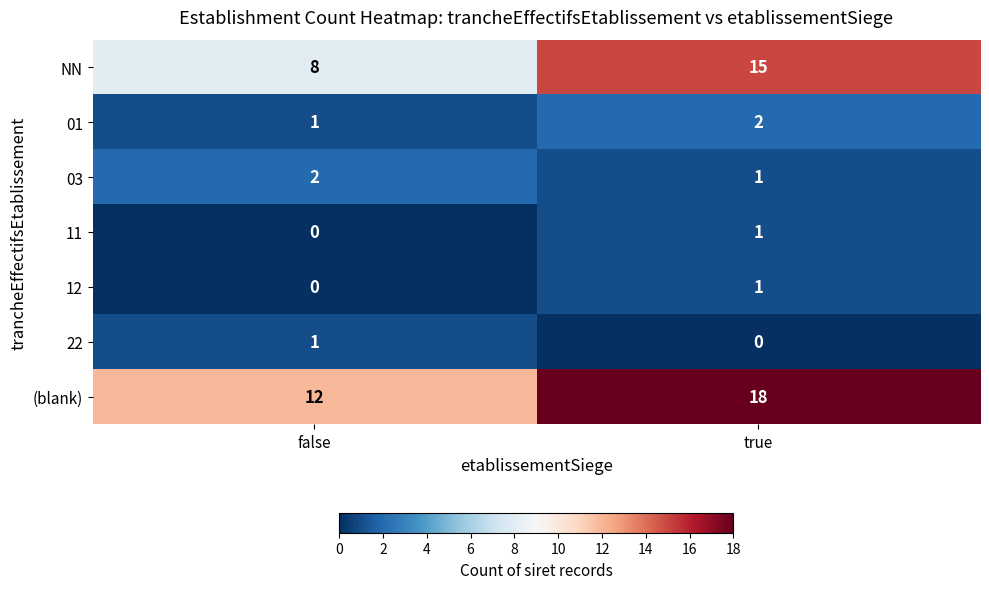

Reading left to right, list all the values displayed in this chart.

NN: 8	15
01: 1	2
03: 2	1
11: 0	1
12: 0	1
22: 1	0
(blank): 12	18